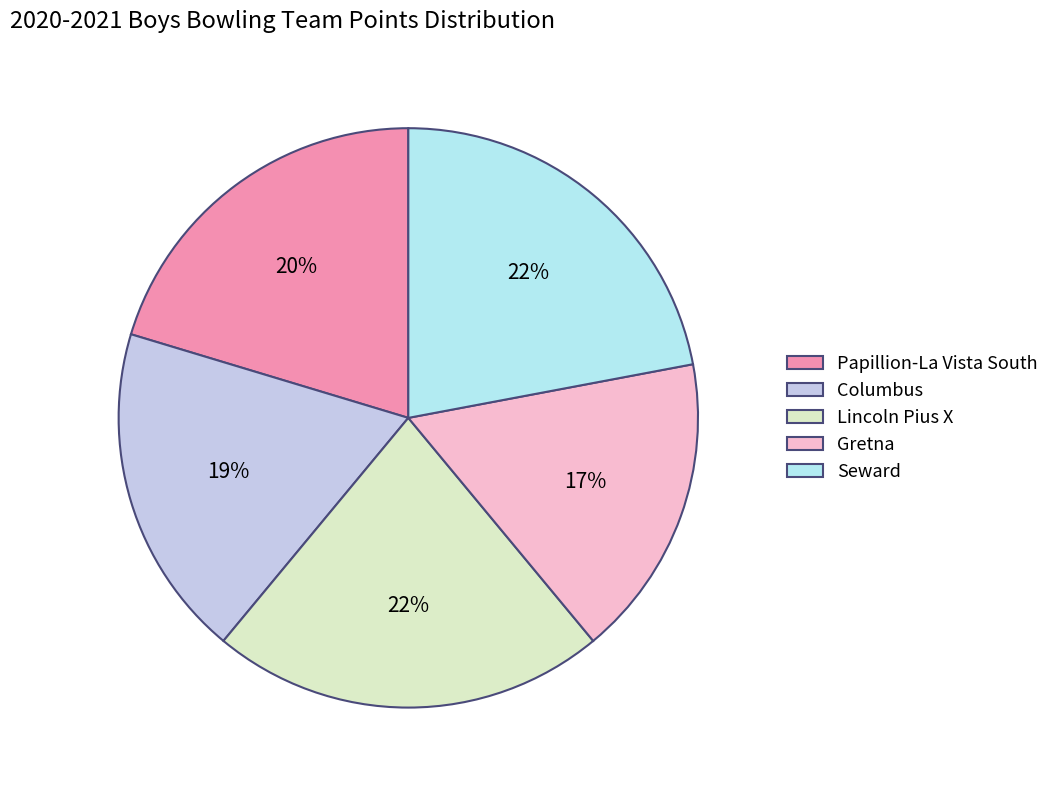

True or false: Lincoln Pius X accounts for 13% of the total.

False